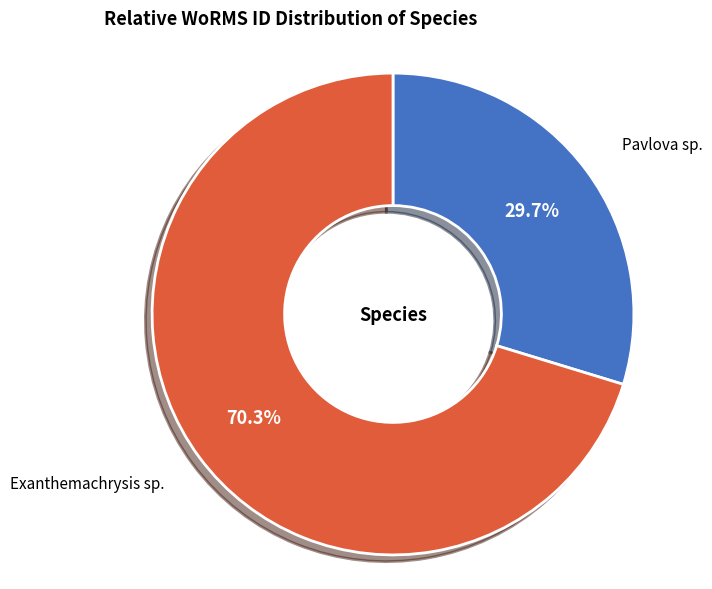

Which slice is the smallest?

Pavlova sp.